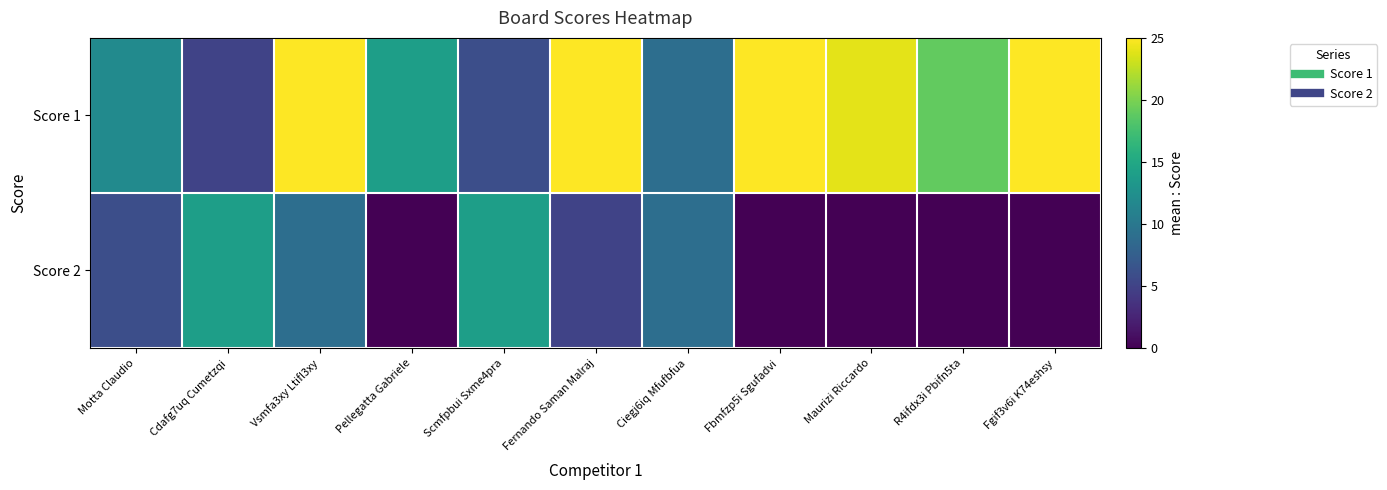

Rank the series by their maximum value, from lowest to highest.

Score 2, Score 1